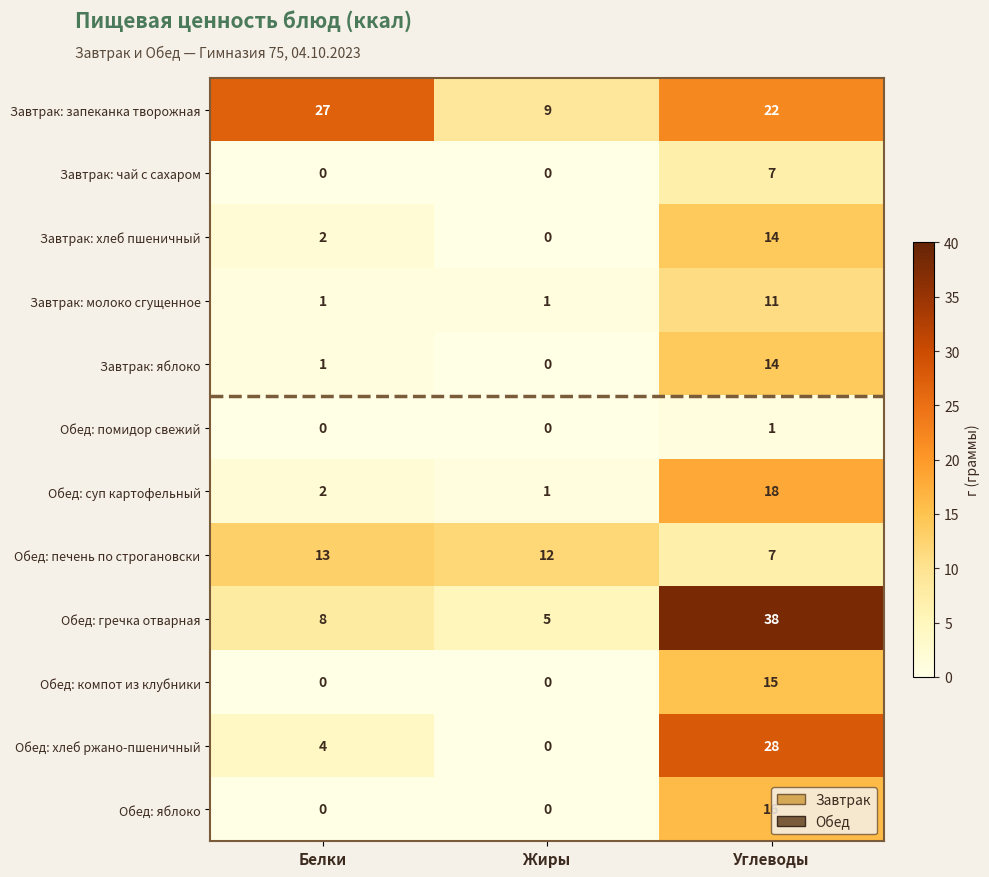

What is the sum of all Обед: суп картофельный values?

21